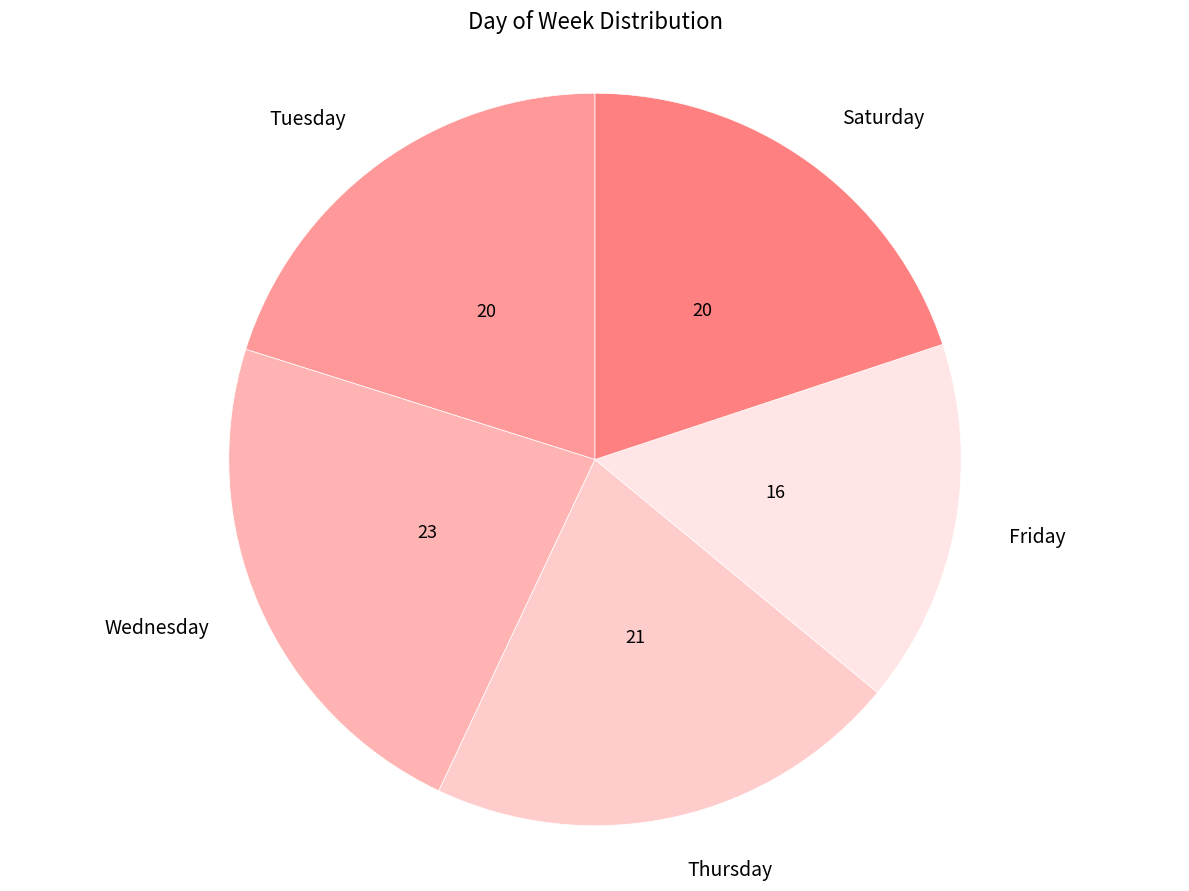

Count the number of slices in the pie.

5